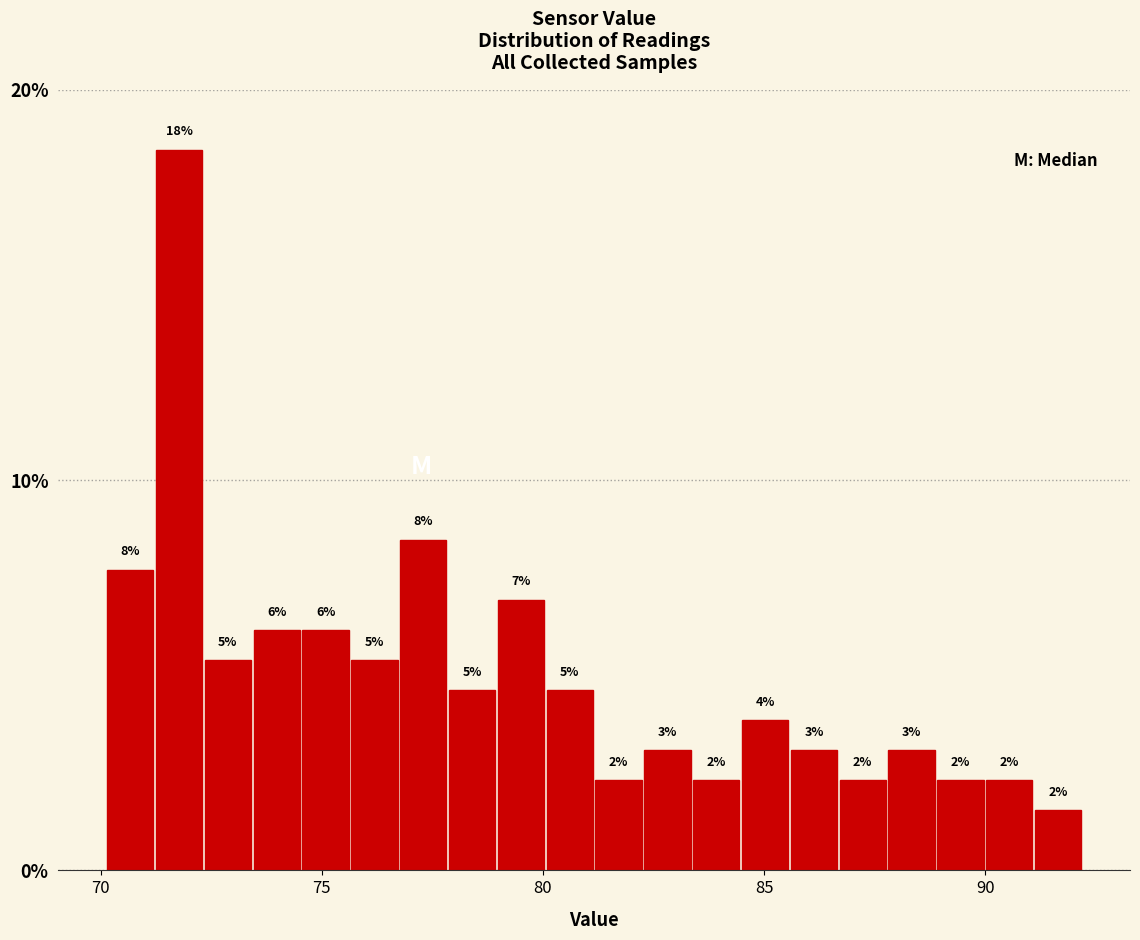

Around what value on the x-axis is the tallest bar? Give the approximate position of its centre, as read against the axis.

72.0